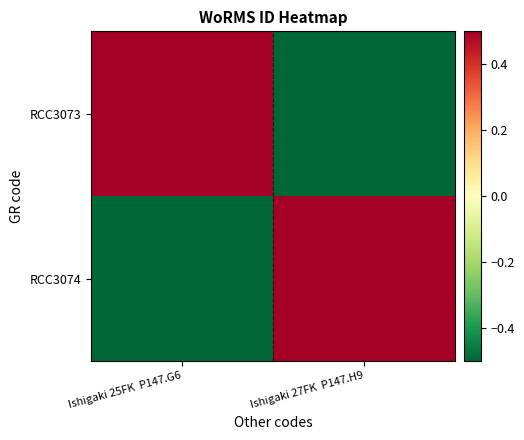

At which category is the sum across all series the highest?

Ishigaki 25FK  P147.G6